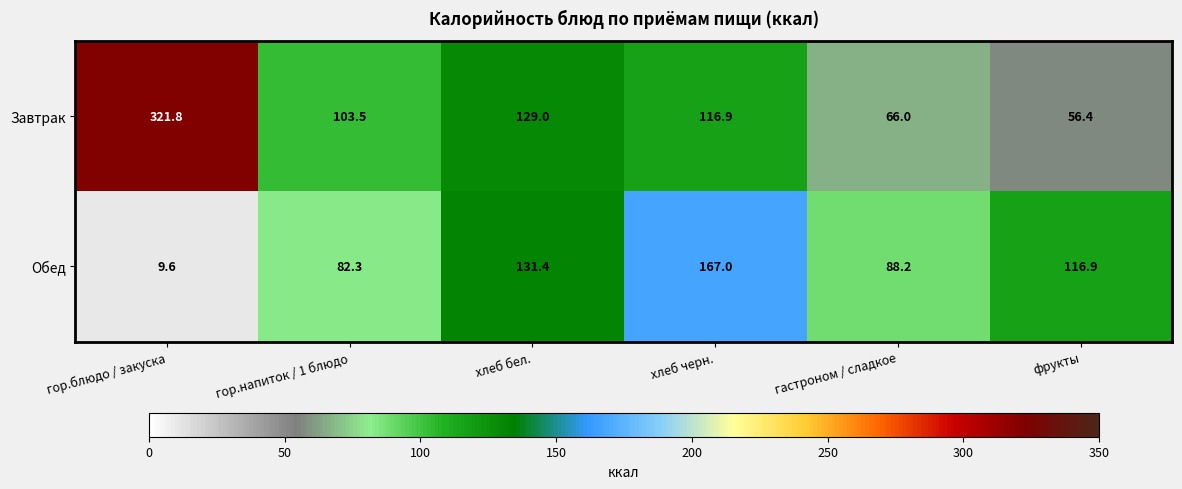

Is it true that Обед equals 88.2 at гастроном / сладкое?

True